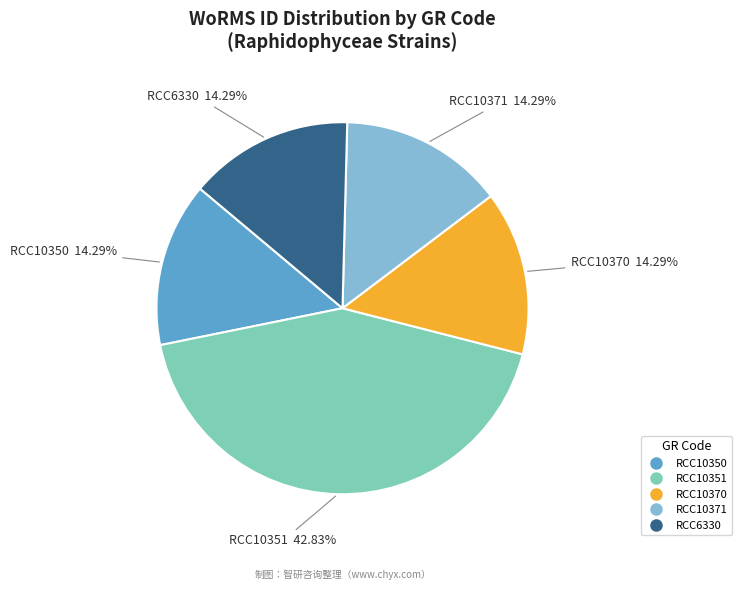

Is it true that RCC6330 is 4% of the pie?

False